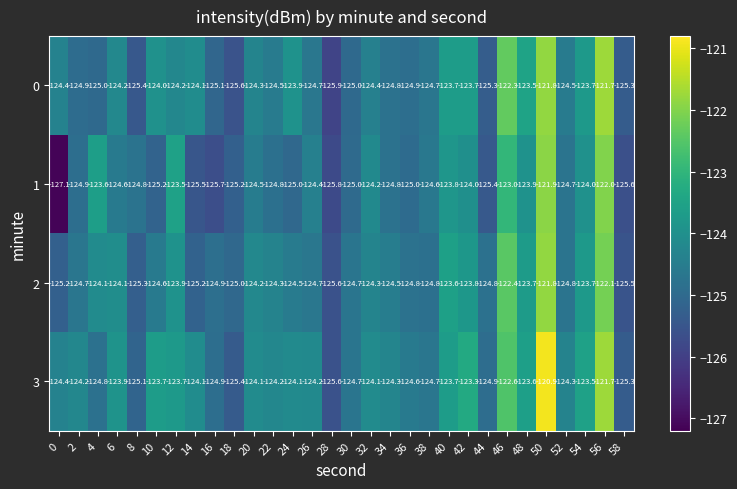

At 32, list the series in order from smallest to largest.

0, 2, 1, 3